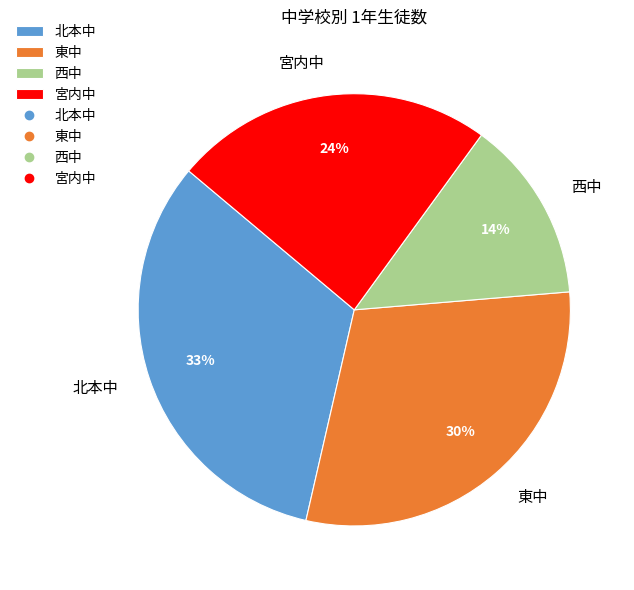

To the nearest percent, what percentage of the pie is 東中?

30%